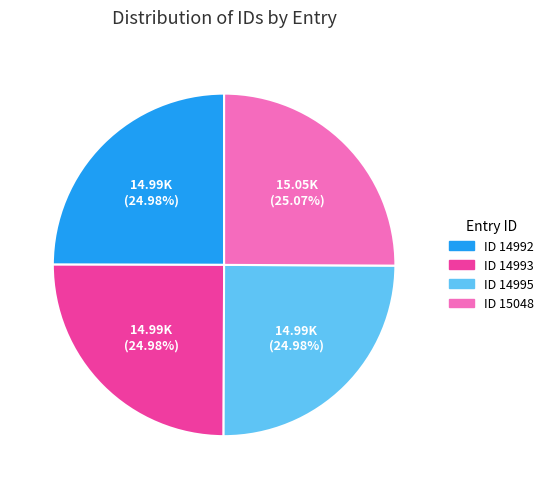

Is there any slice that represents more than half of the pie?

No